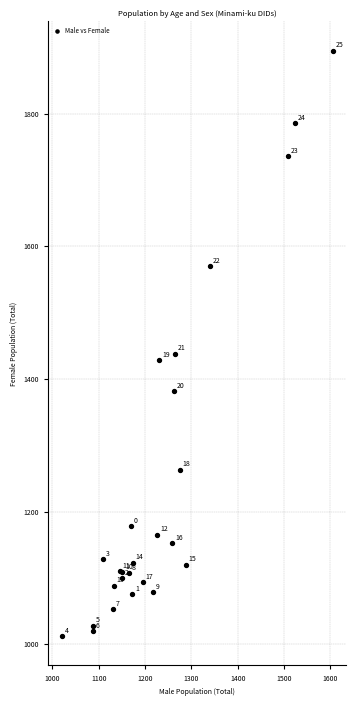

What Y value in the scatter plot is closest to 1453?

1438